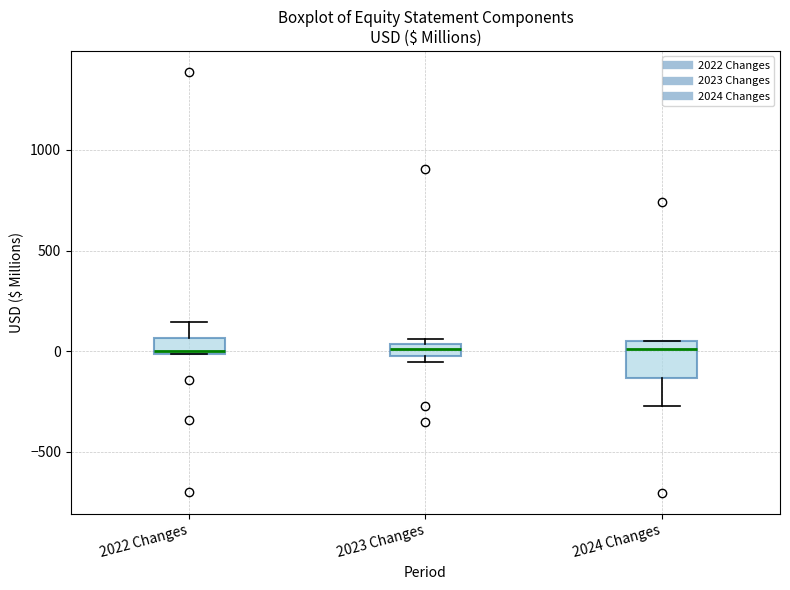

Which box is the tallest, from its lower edge to its upper edge?

2024 Changes